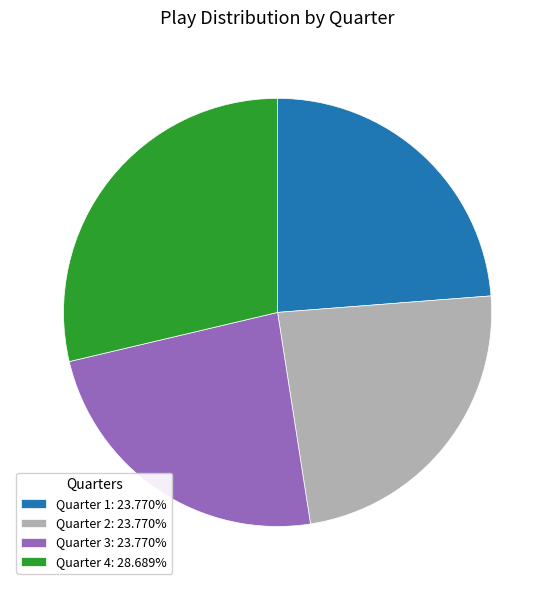

Count the number of slices in the pie.

4